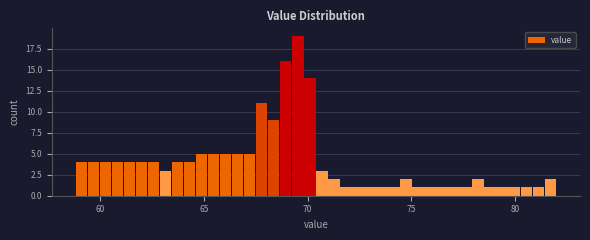

Read against the x-axis, roughly where is the centre of the tallest bar?

69.5